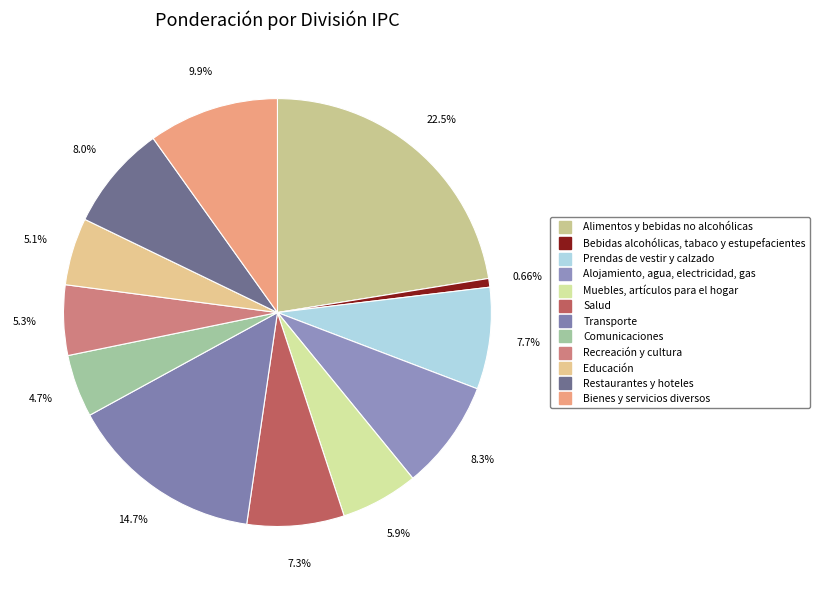

To the nearest percent, what is the average slice percentage?

8%